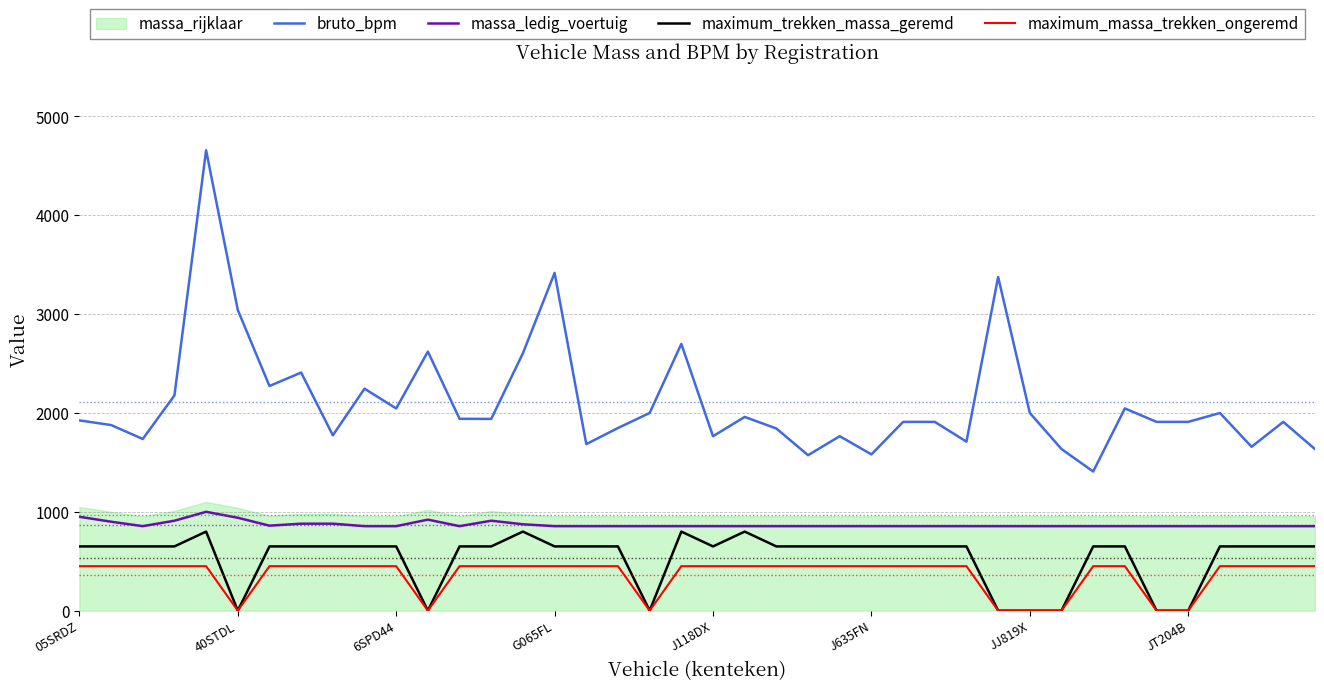

How many data points in maximum_massa_trekken_ongeremd are less than 450?

8